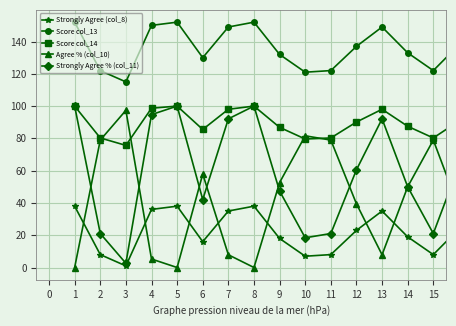

How many data points in Strongly Agree (col_8) are less than 23?

8